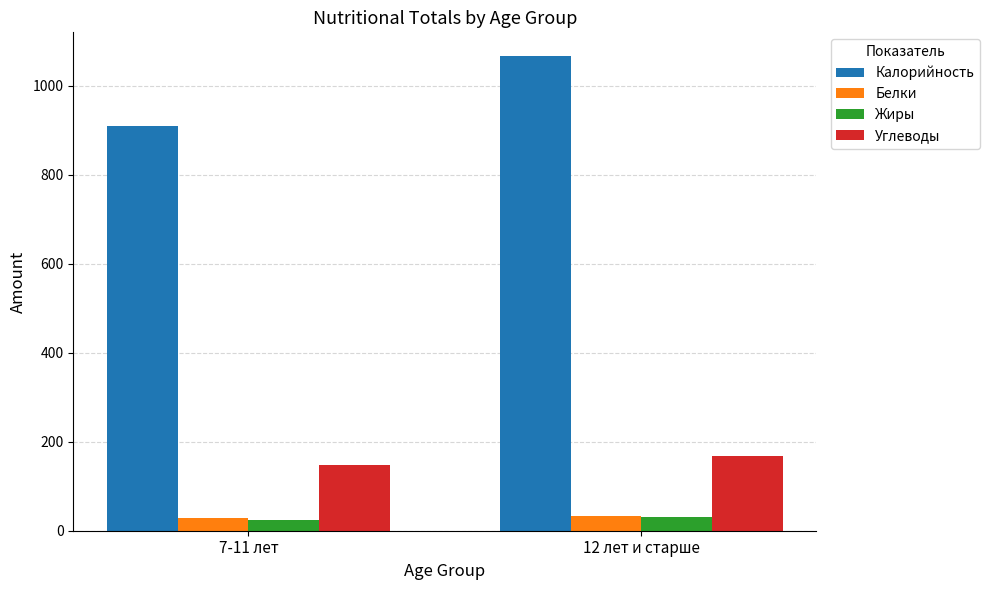

Which series changed the most between 7-11 лет and 12 лет и старше?

Калорийность